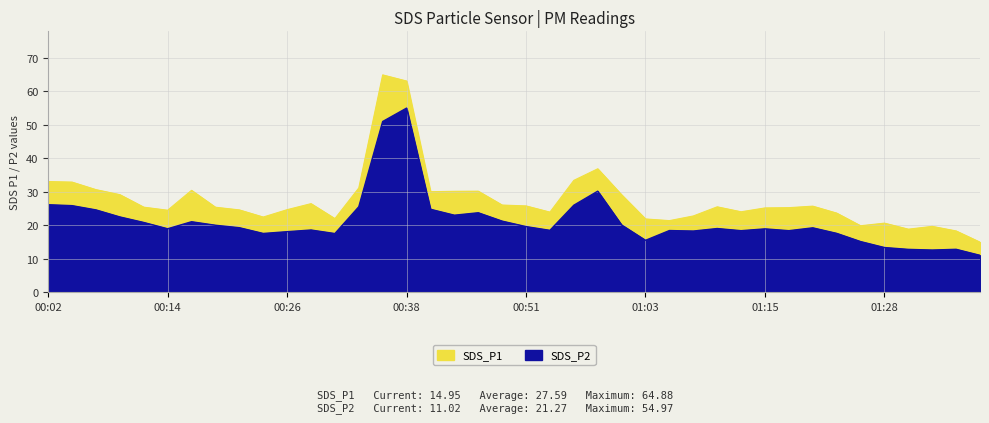

The value of SDS_P2 at 00:26 is 23.7. True or false?

False